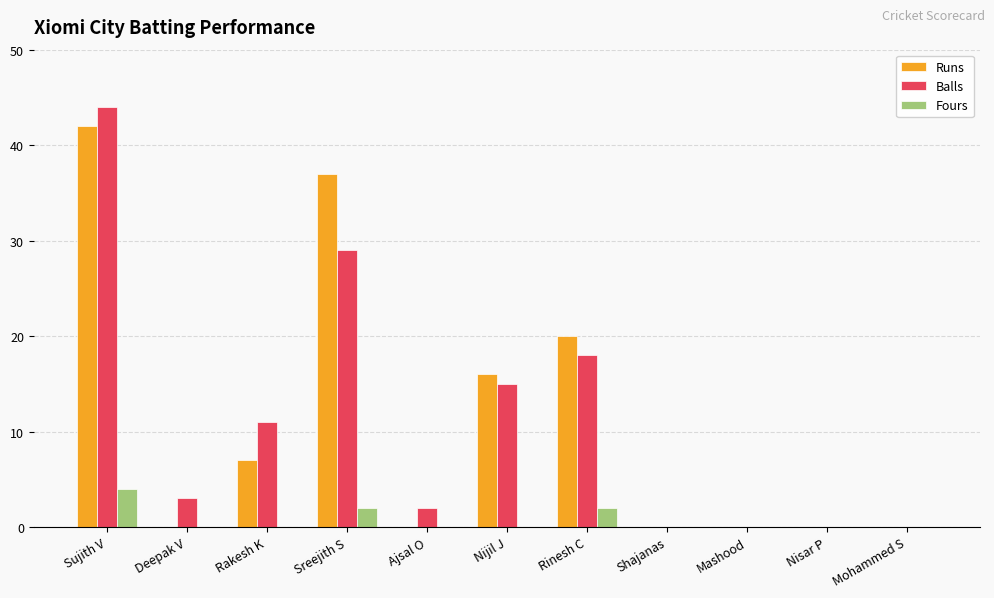

What is the total value across all series at Deepak V?

3